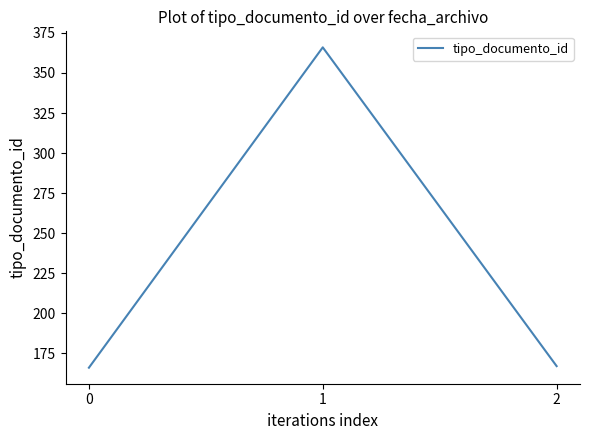

What is the sum of the values at 2 and 0?

333